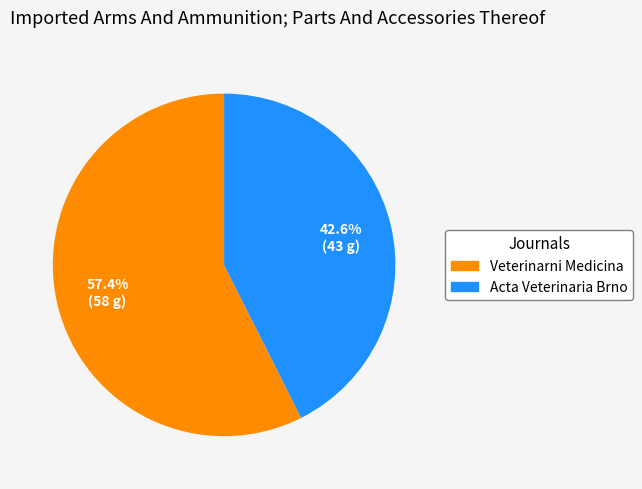

What is the ratio of the value at Acta Veterinaria Brno to the value at Veterinarni Medicina?

0.7